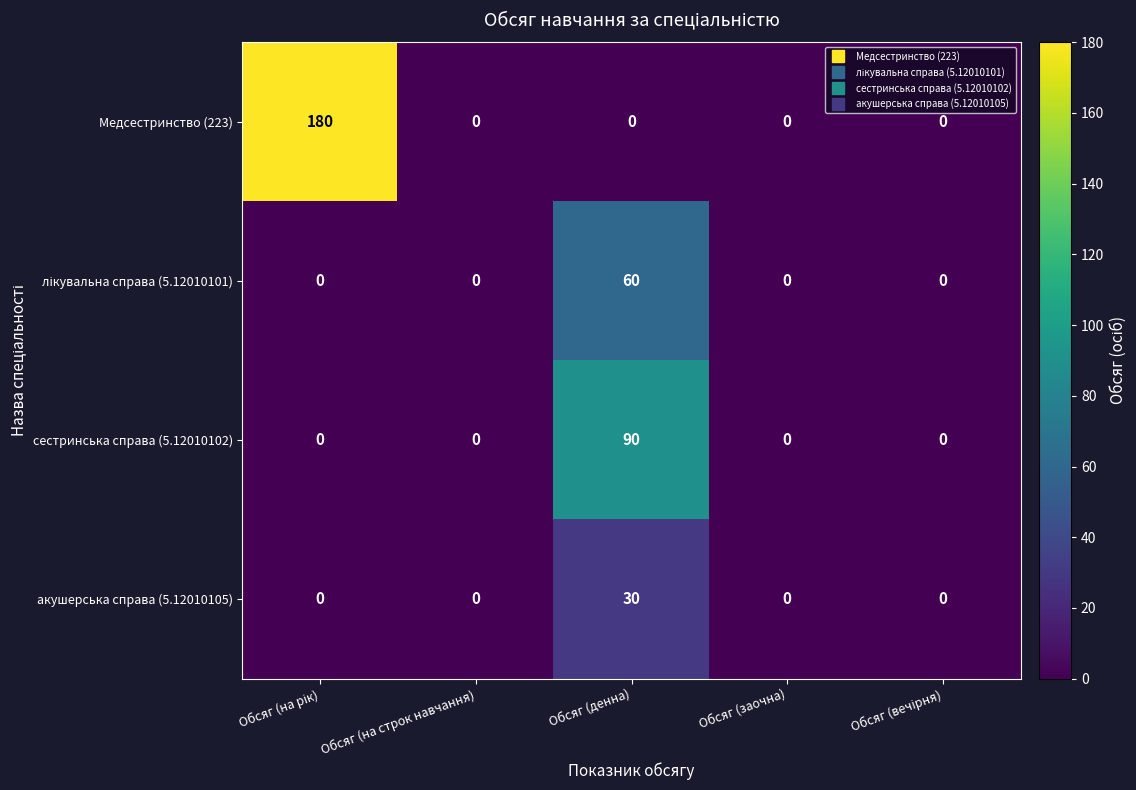

True or false: Медсестринство (223) has a value of -84 at Обсяг (на строк навчання).

False